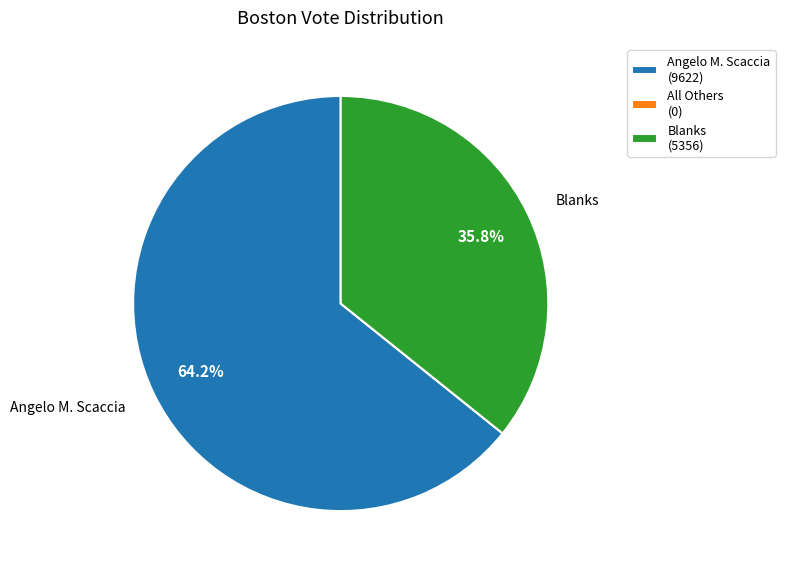

Is there any slice that represents more than half of the pie?

Yes